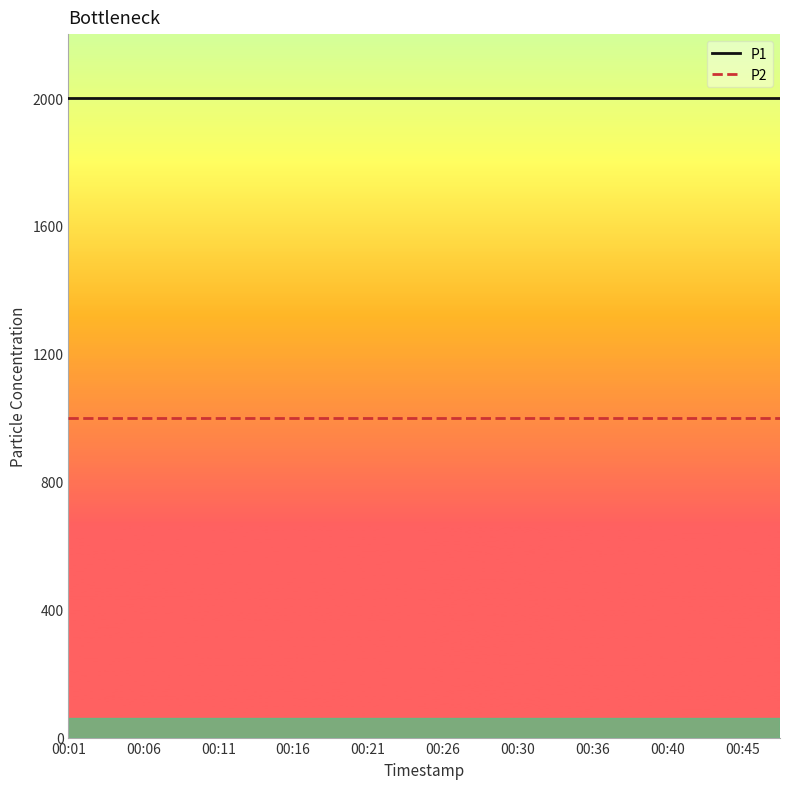

What is the greatest value displayed?

1999.9